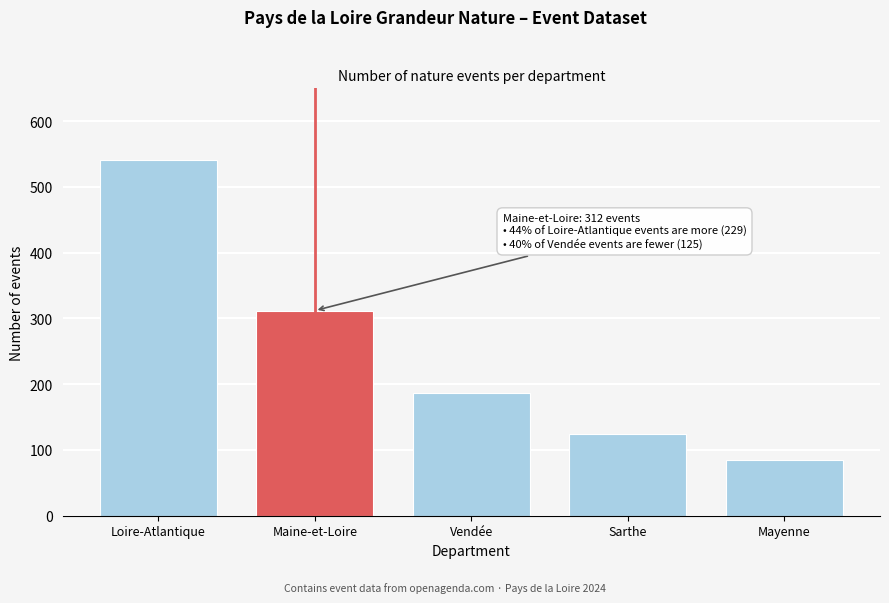

Reading left to right, what are all the values shown in this chart?

Loire-Atlantique=541	Maine-et-Loire=312	Vendée=187	Sarthe=124	Mayenne=85